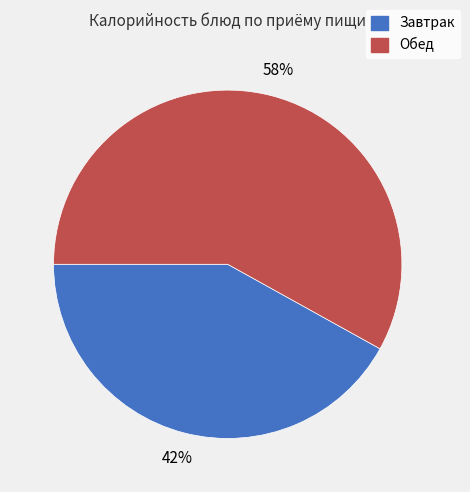

Does any single category account for the majority?

Yes